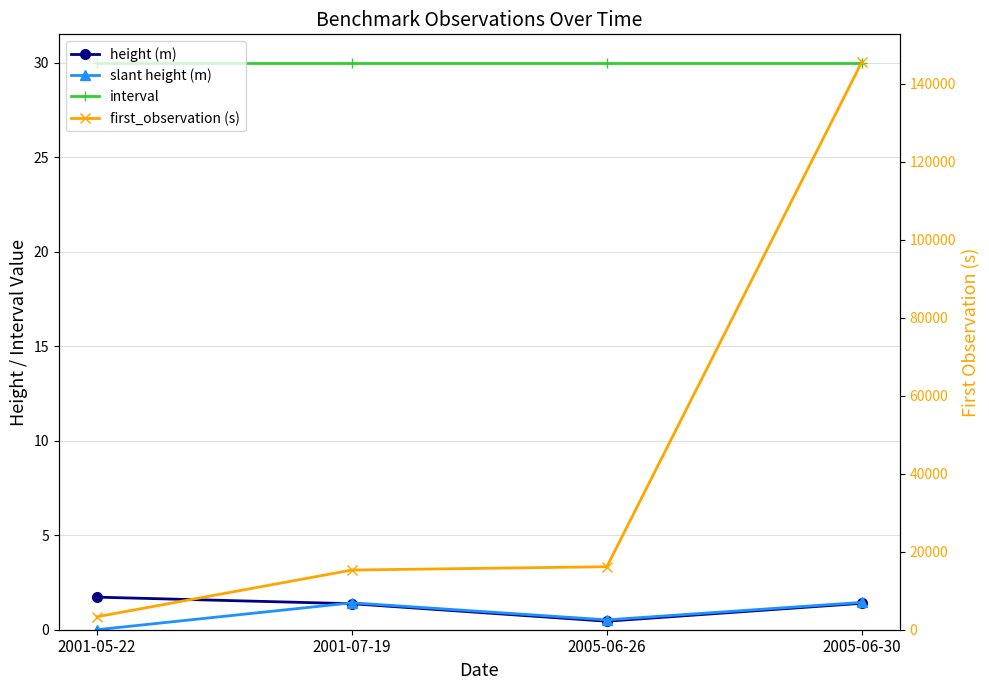

True or false: first_observation (s) has a value of 3330.0 at 2001-05-22.

True